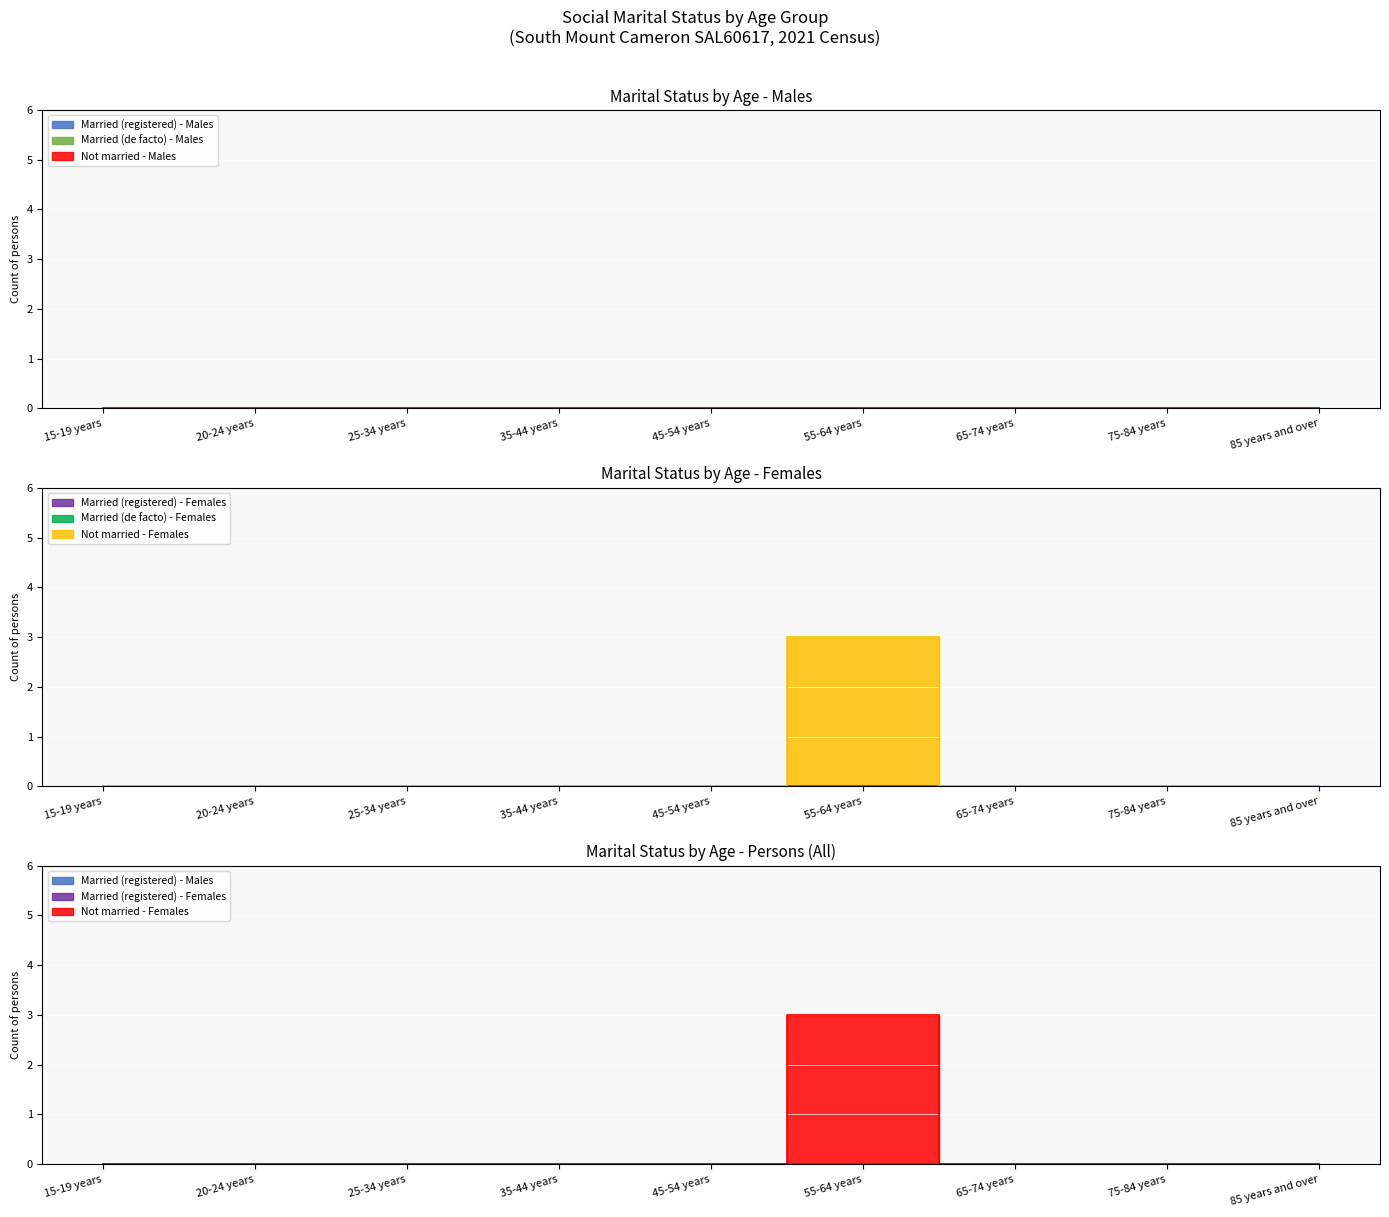

What is the label of the 7th point from the left?

65-74 years